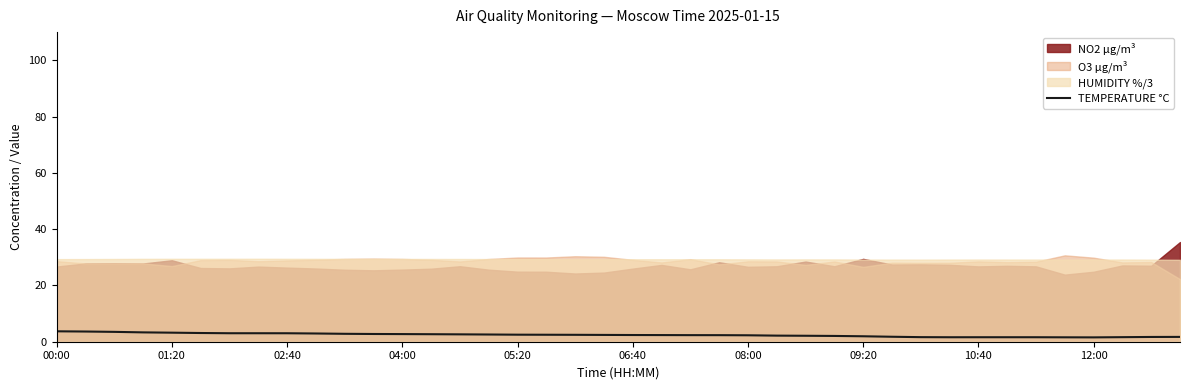

What is the highest value of the TEMPERATURE °C series?

3.7